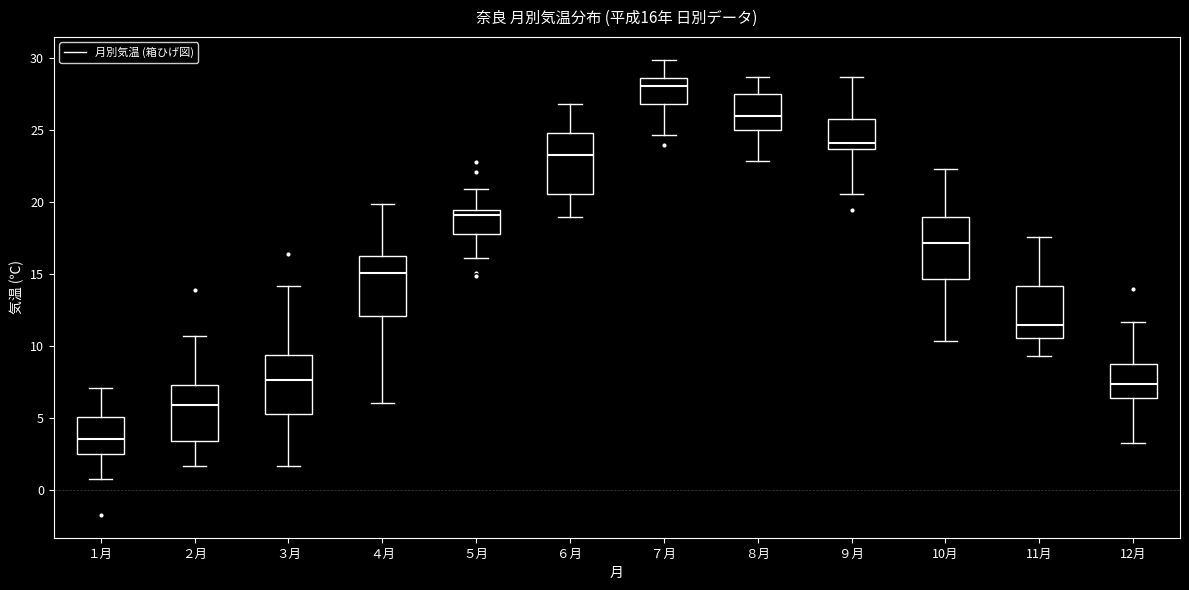

Which box's median line is the highest?

７月